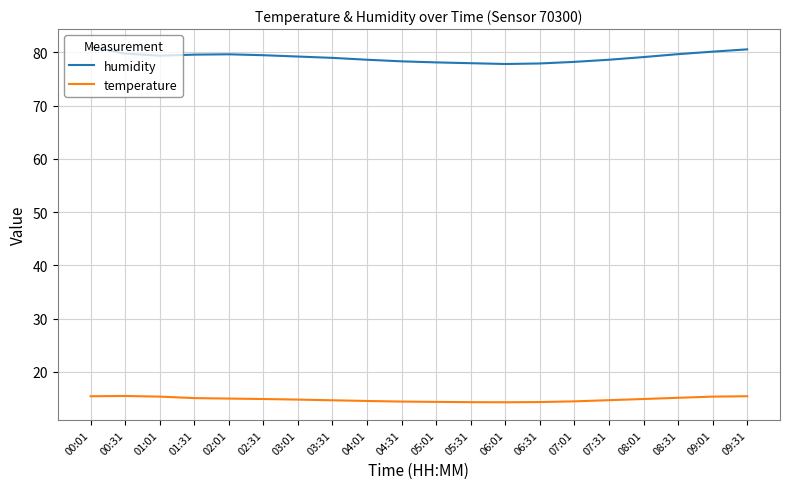

True or false: humidity has a value of 79.6 at 02:01.

True